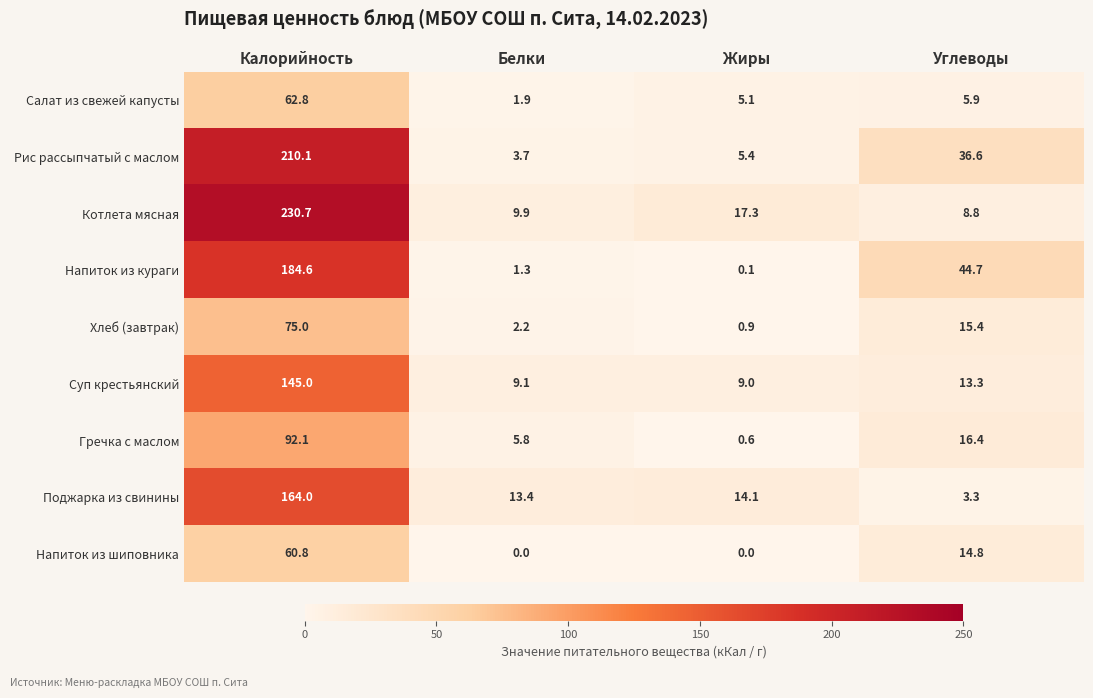

What is the sum of all Салат из свежей капусты values?

75.7